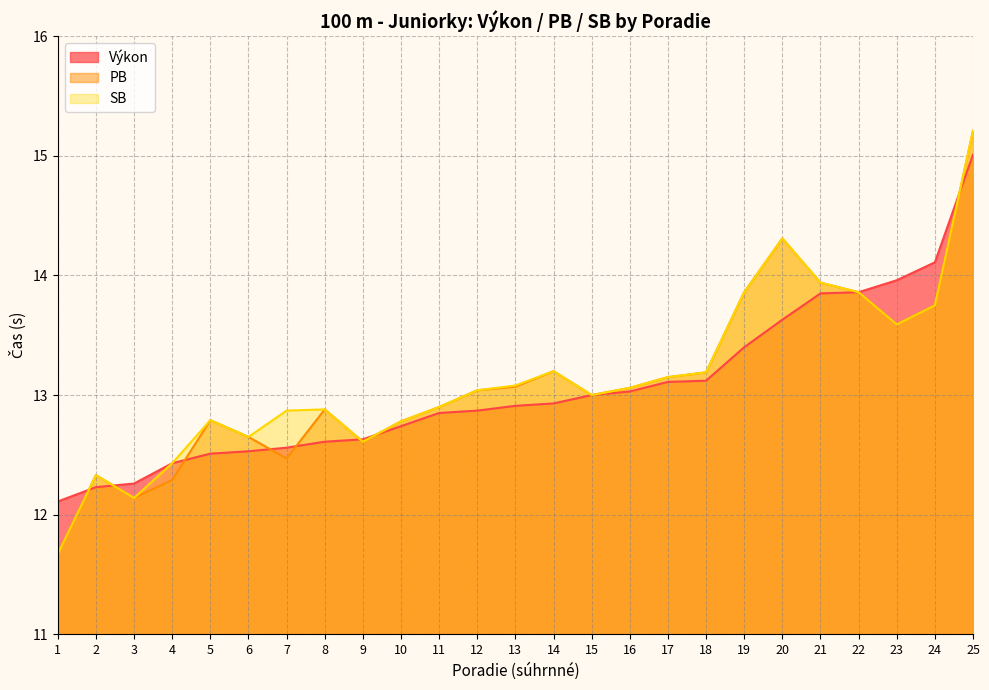

What are all the series names shown in the legend?

Výkon, PB, SB